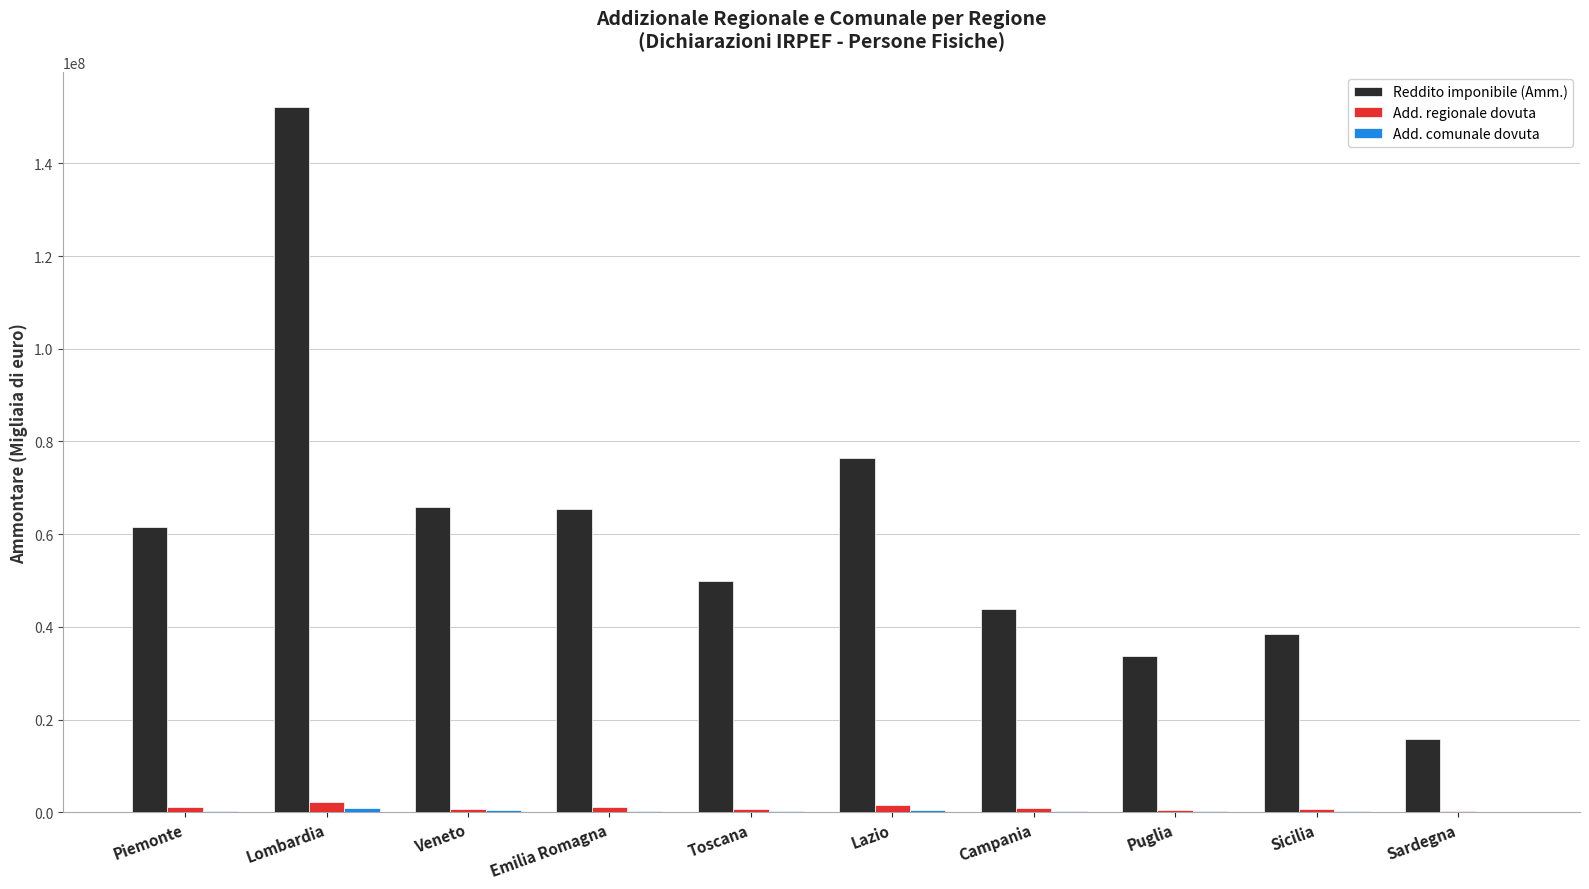

Count the number of data series in this chart.

3